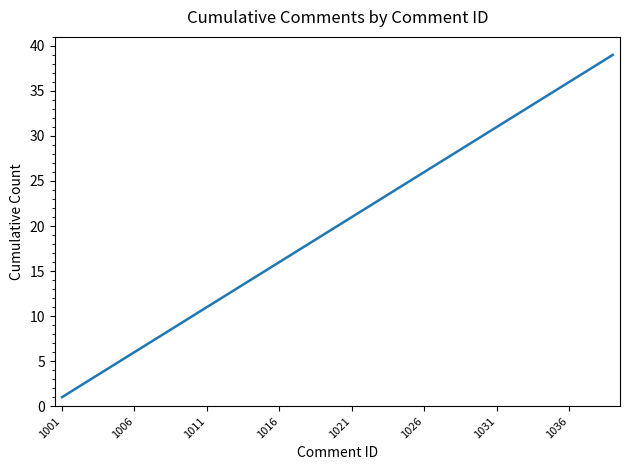

What is the difference between the maximum and minimum values?

38